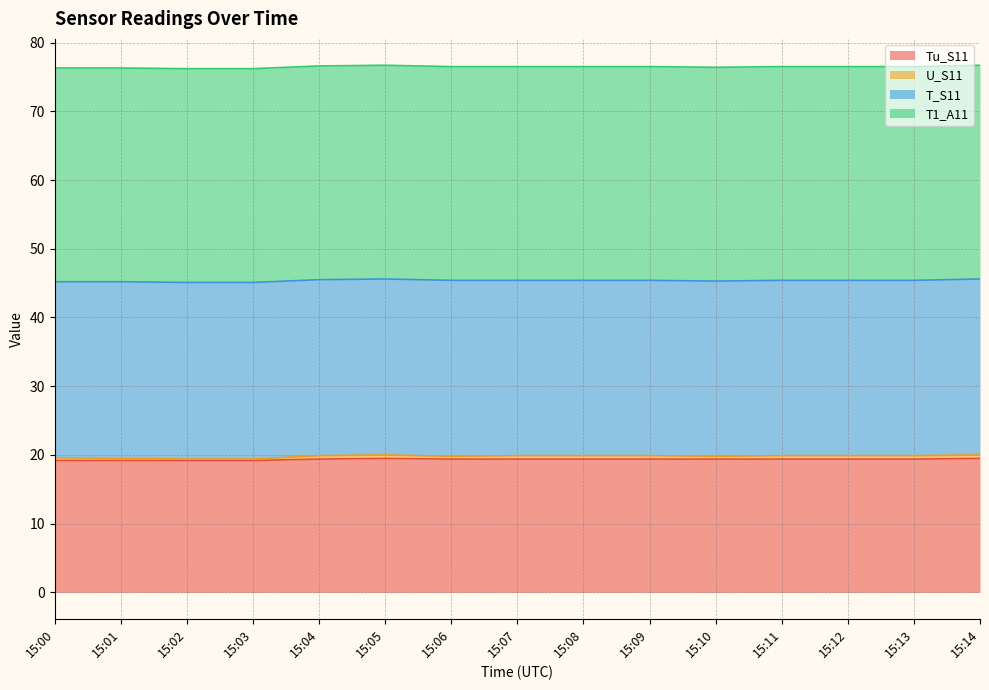

Rank the series at 15:03 from lowest to highest value.

U_S11, Tu_S11, T_S11, T1_A11